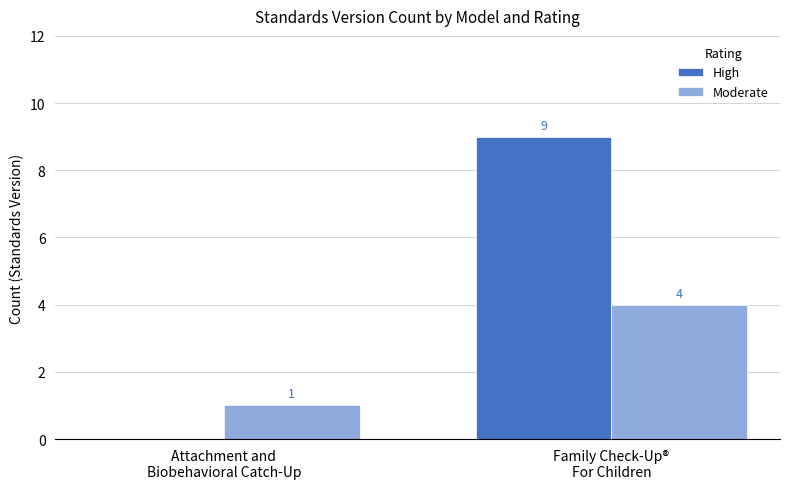

What is the total value across all series at Attachment and
Biobehavioral Catch-Up?

1